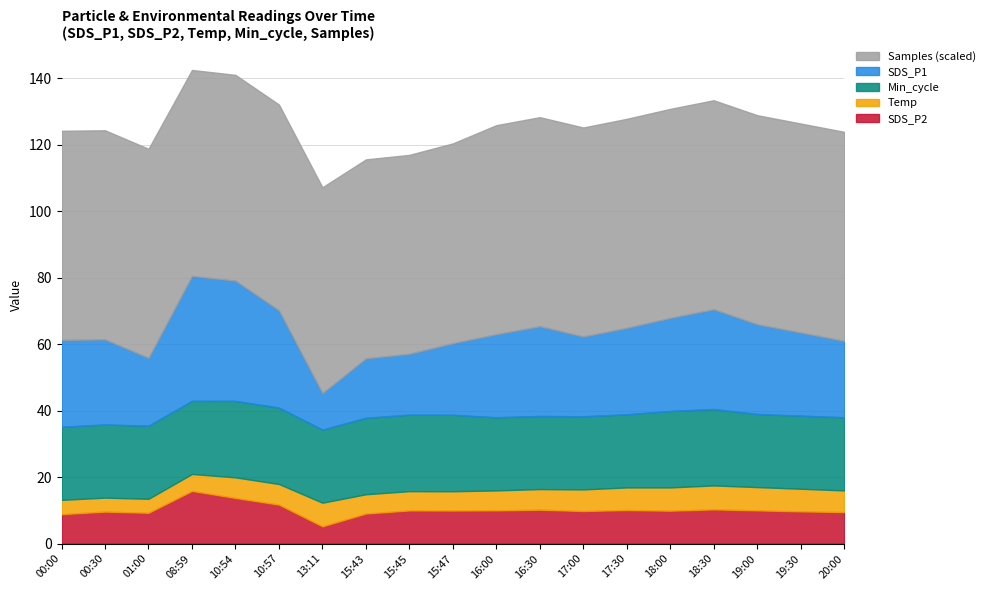

What is the total value across all series at 15:43?

115.6